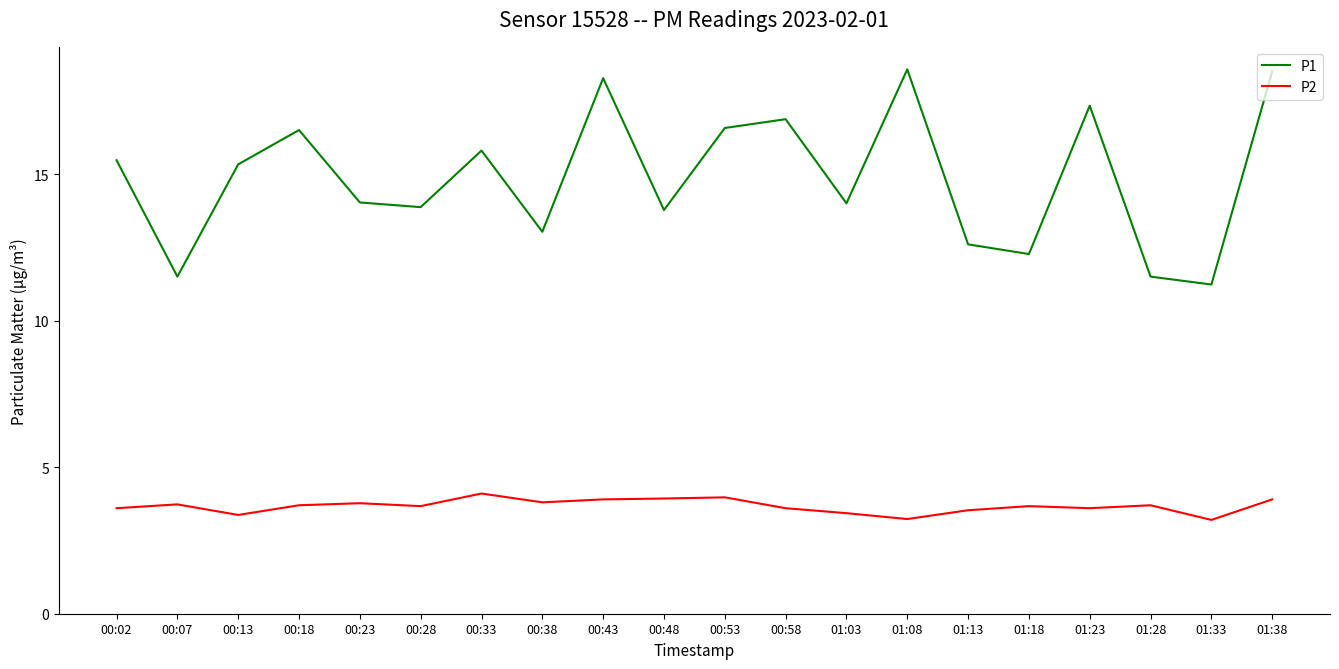

How many interior local peaks does the P1 series have?

6